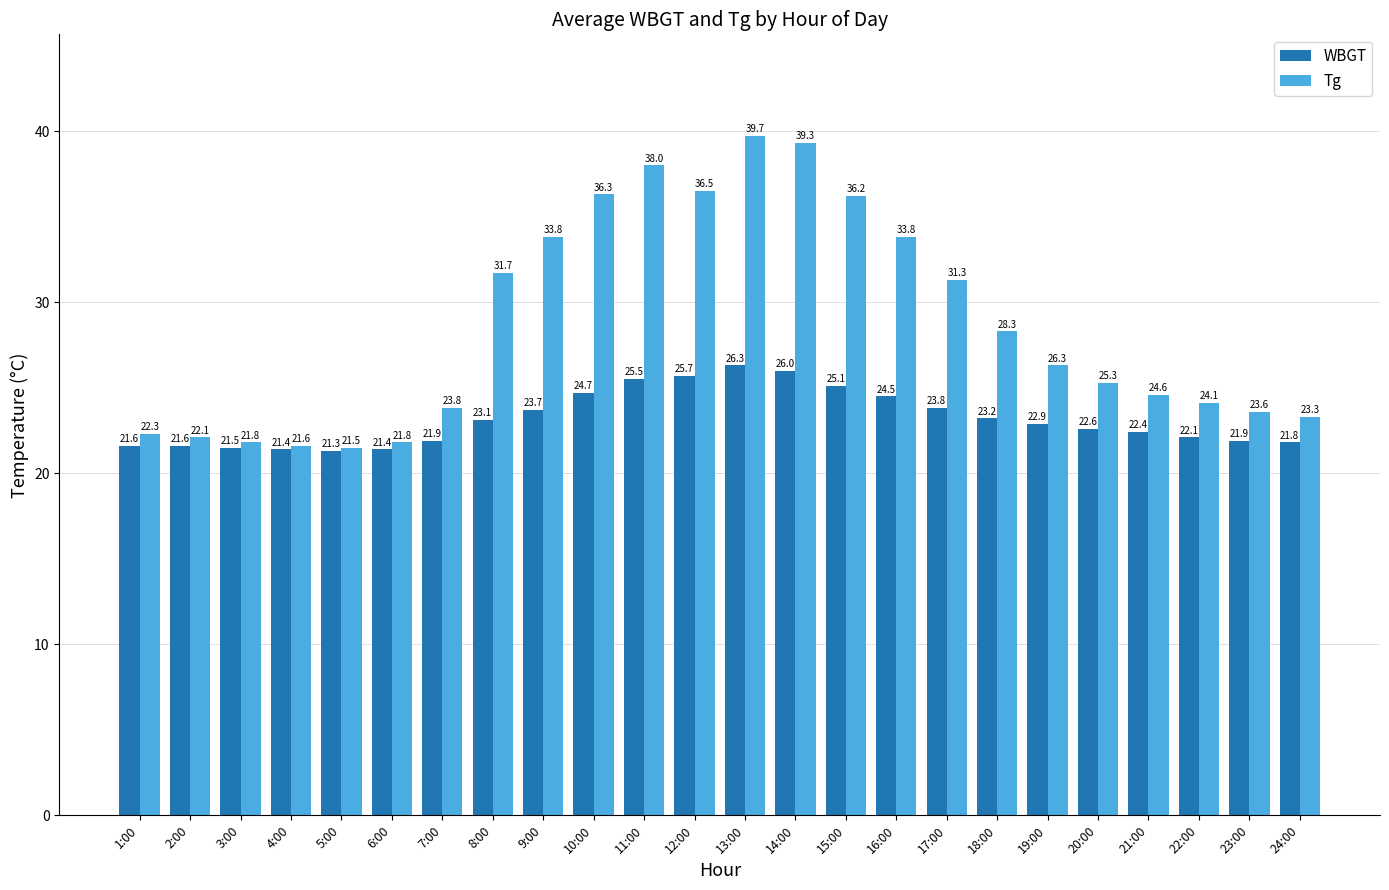

Which series has the largest range (max minus min)?

Tg